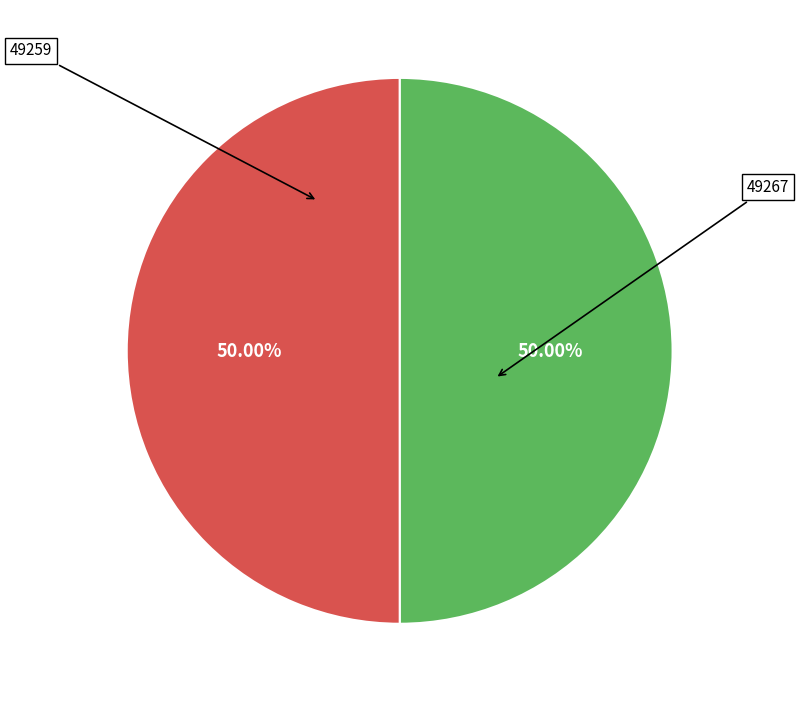

Count the number of slices in the pie.

2